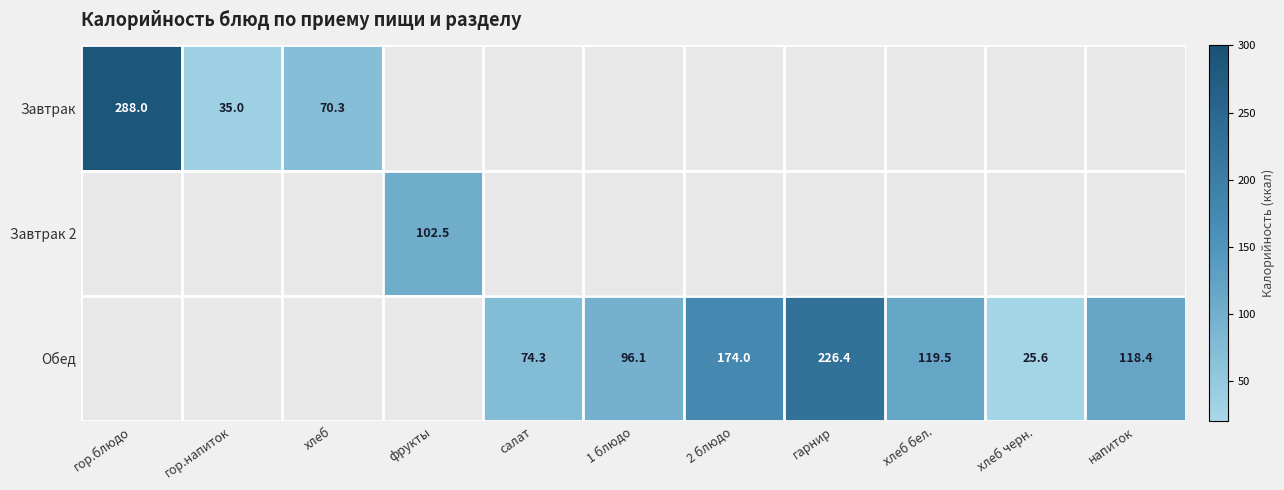

Is it true that Завтрак equals 22.5 at гор.напиток?

False